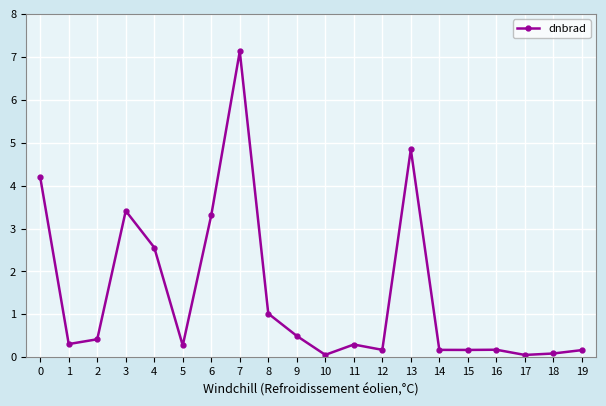

Is it true that the value at 4 is 2.6?

True